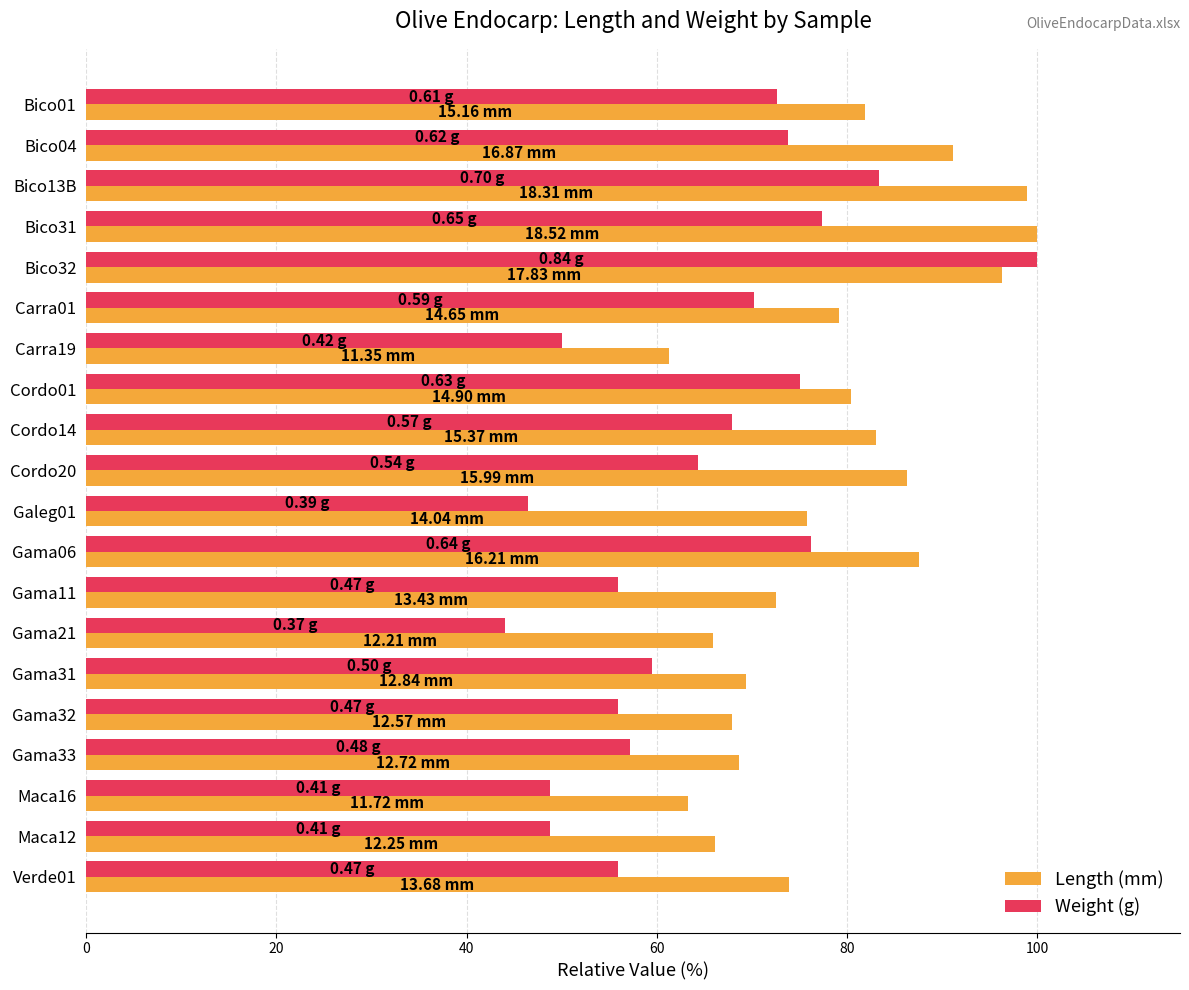

At Gama33, list the series in order from largest to smallest.

Length (mm), Weight (g)